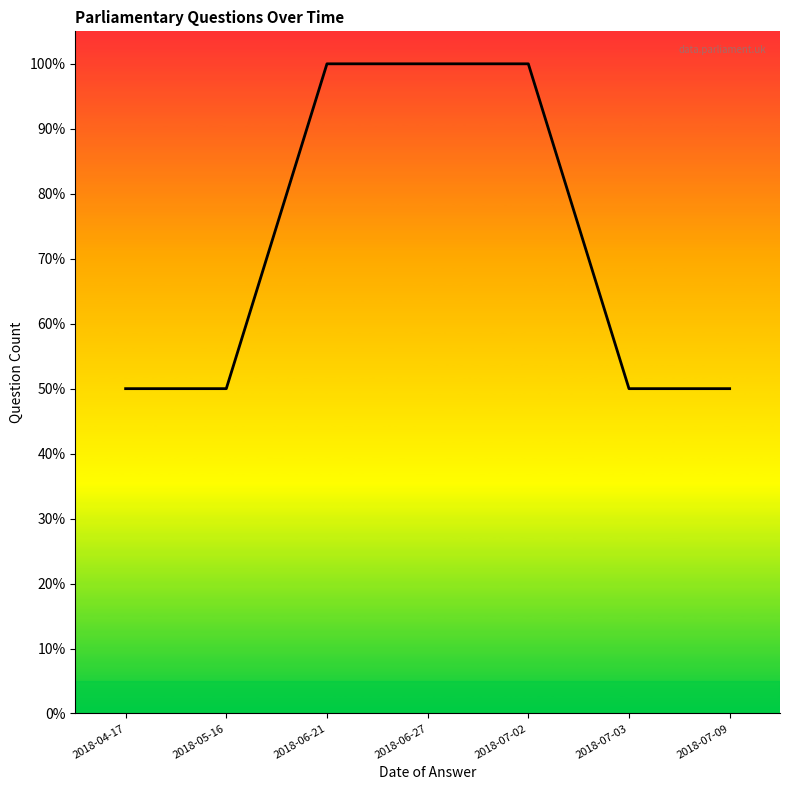

Is this an area chart (filled region under the line)?

Yes